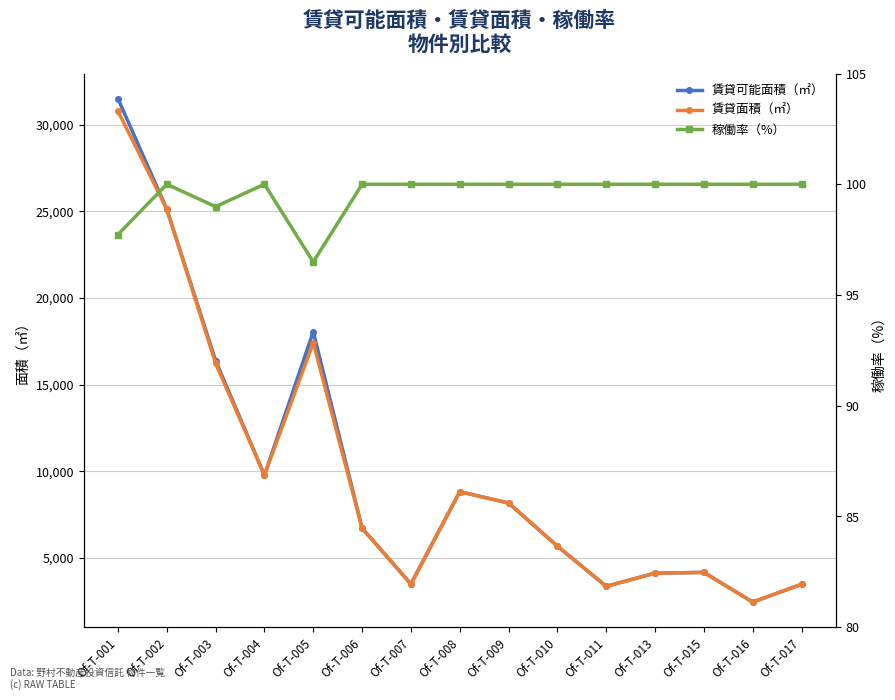

How many lines are shown in the chart?

3